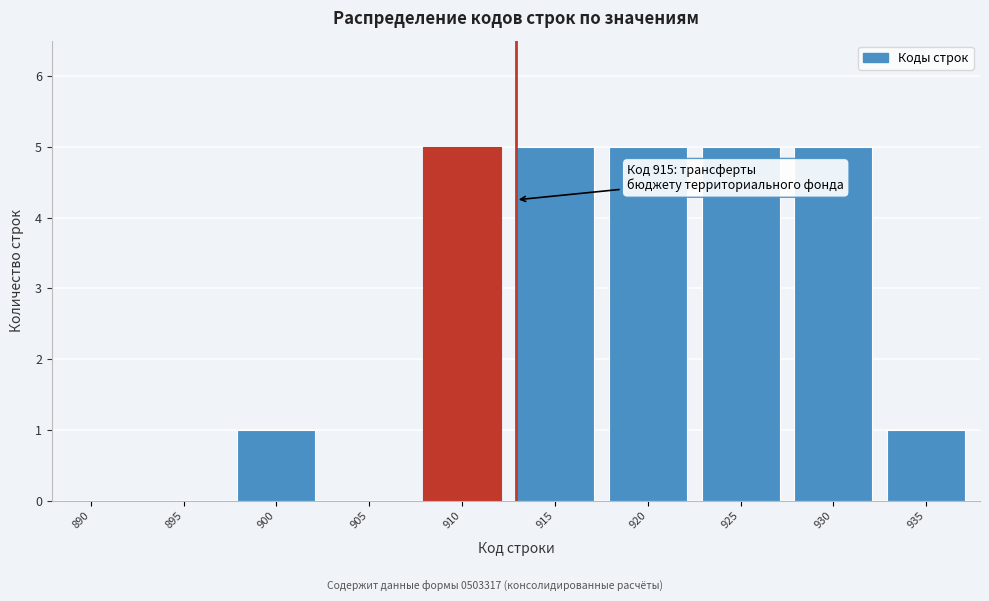

Reading left to right, what are all the values shown in this chart?

890=0	895=0	900=1	905=0	910=5	915=5	920=5	925=5	930=5	935=1